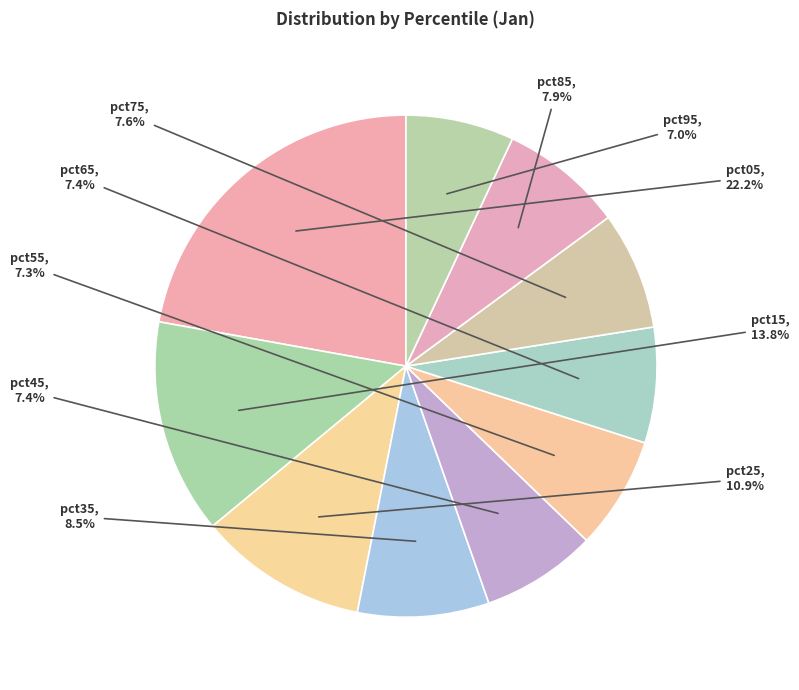

To the nearest percent, what is the difference between the largest and smallest slice percentages?

15%